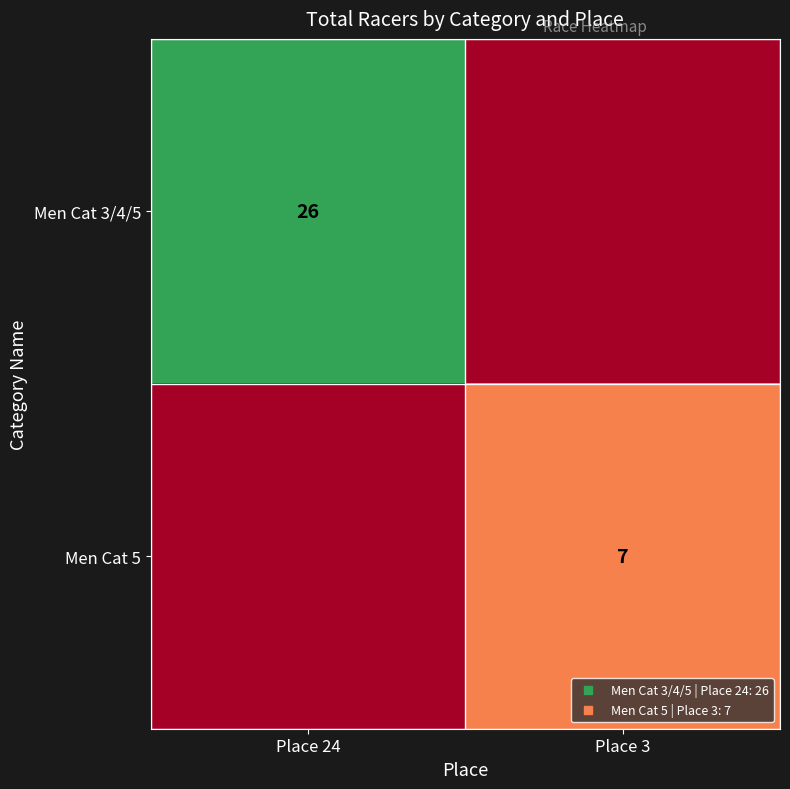

What is the greatest value displayed?

26